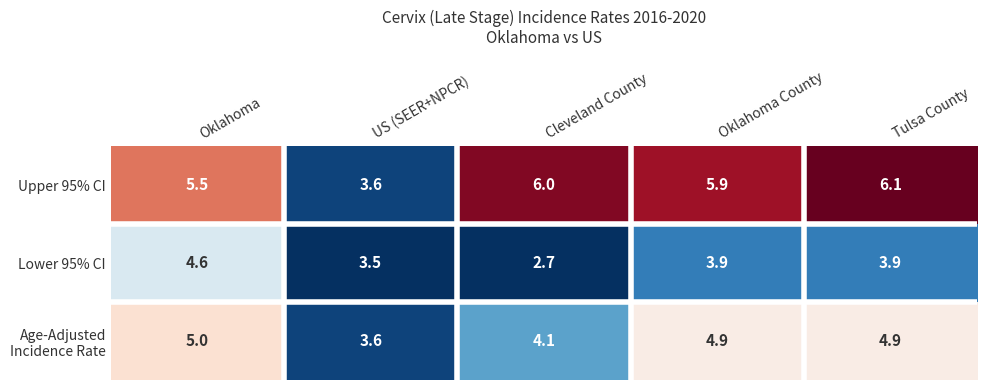

What is the difference between the Lower 95% CI values at Cleveland County and Oklahoma County?

1.2